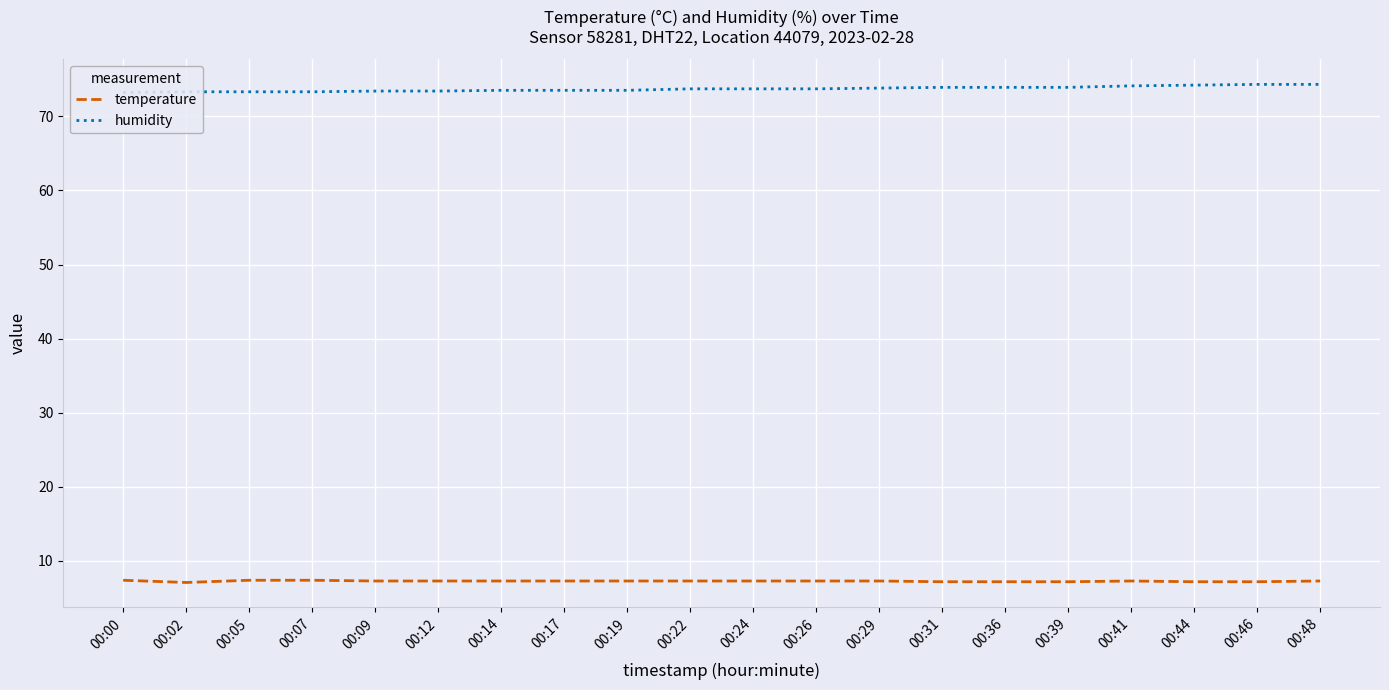

The temperature series shows 1.9 at 00:17. True or false?

False